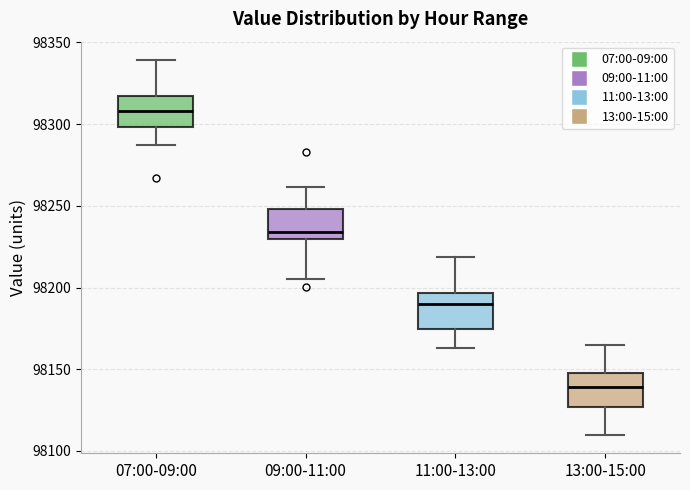

Reading left to right, read every box against the y-axis: the position of its median line, the range the box covers, and the ends of its whiskers. The values are not printed on the chart, so give them approximately, as read against the axis.

07:00-09:00: median 98310, box 98300 to 98315, whiskers 98285 to 98340
09:00-11:00: median 98235, box 98230 to 98250, whiskers 98205 to 98260
11:00-13:00: median 98190, box 98175 to 98195, whiskers 98165 to 98220
13:00-15:00: median 98140, box 98125 to 98150, whiskers 98110 to 98165